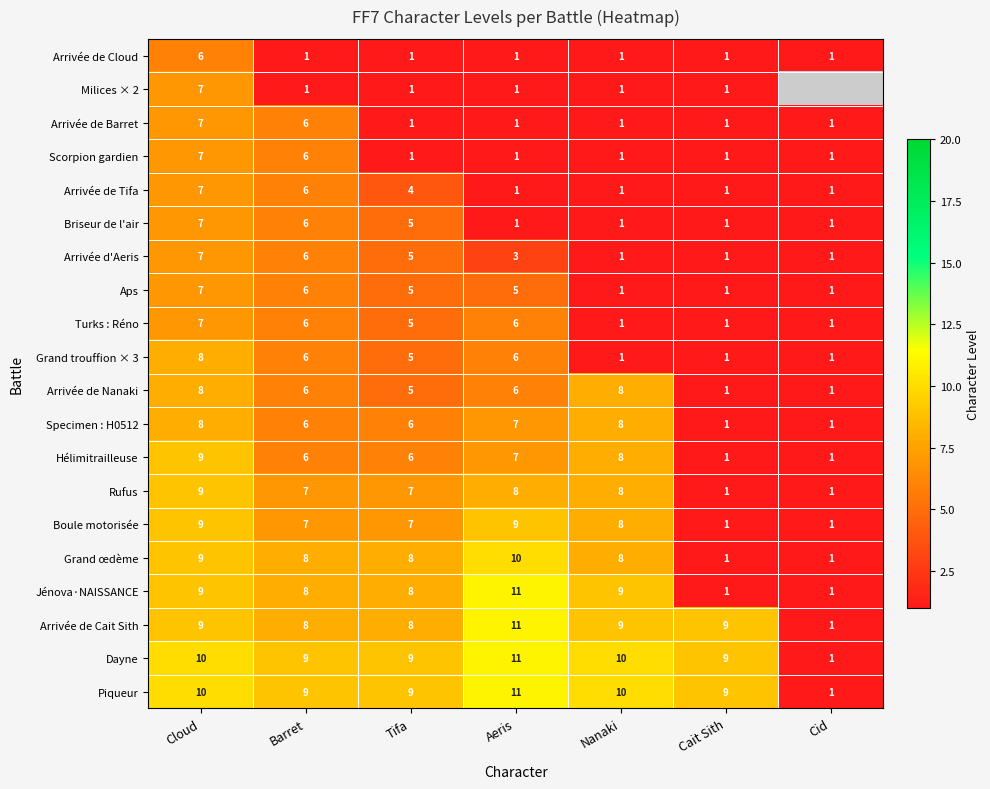

At which label does Hélimitrailleuse first exceed 6?

Cloud